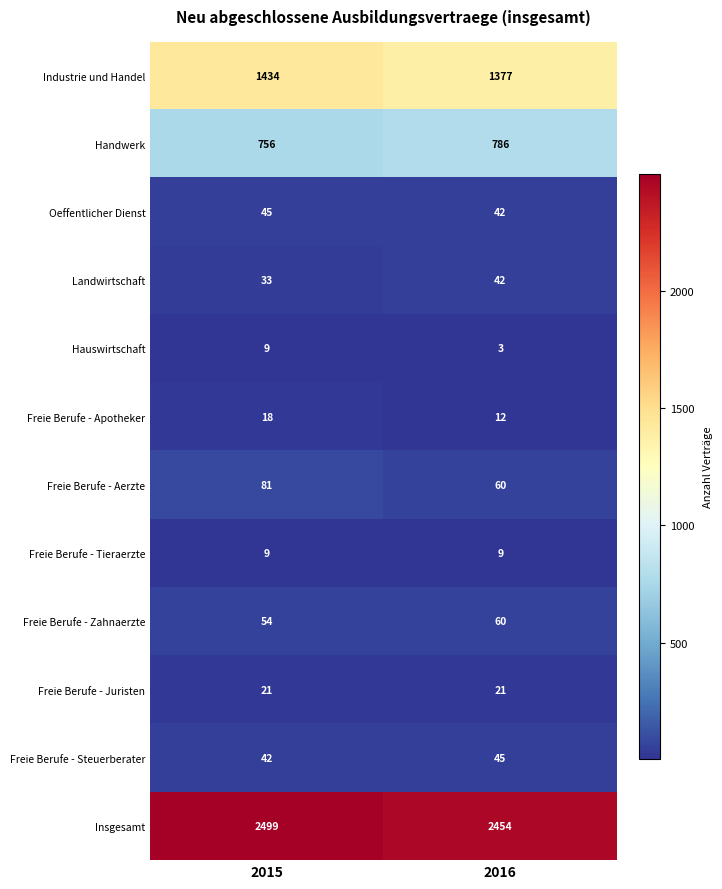

Which series has the largest range (max minus min)?

Industrie und Handel